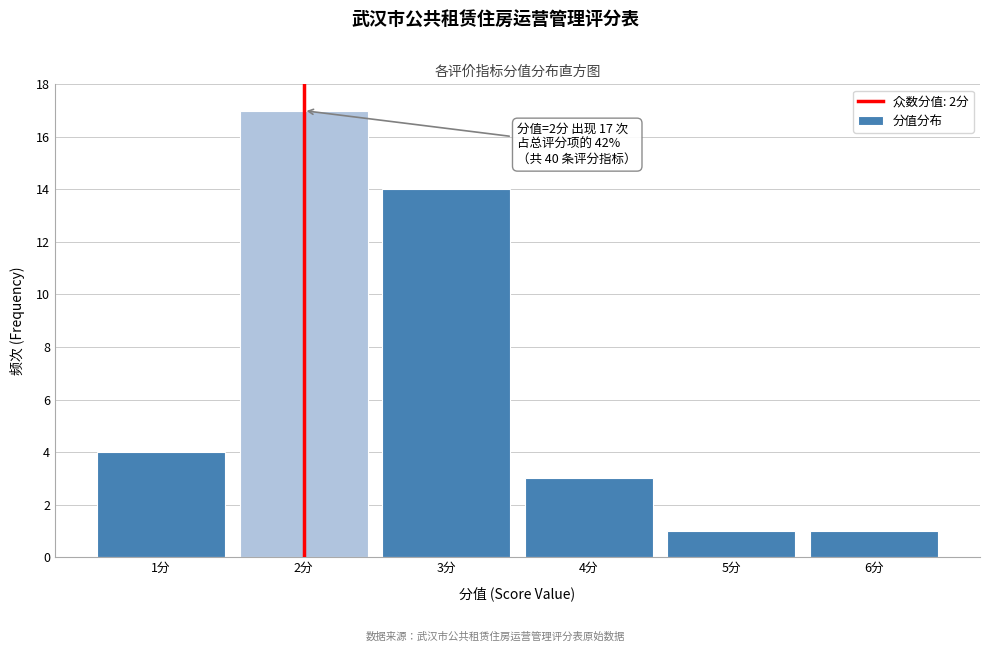

Which range on the x-axis has the tallest bar?

1.5 to 2.5